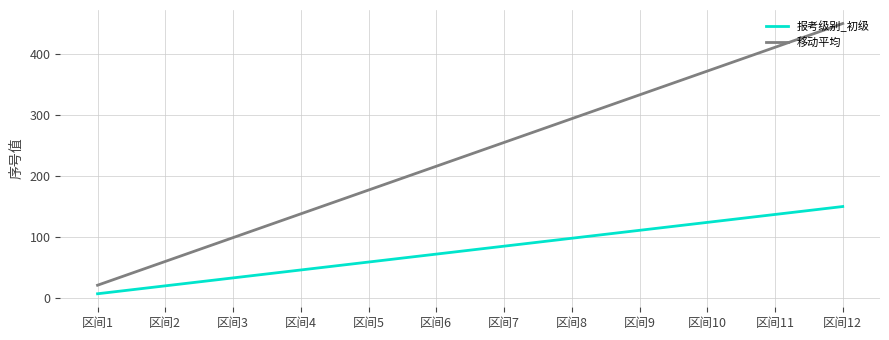

Rank the categories by 报考级别_初级 value from highest to lowest.

区间12, 区间11, 区间10, 区间9, 区间8, 区间7, 区间6, 区间5, 区间4, 区间3, 区间2, 区间1